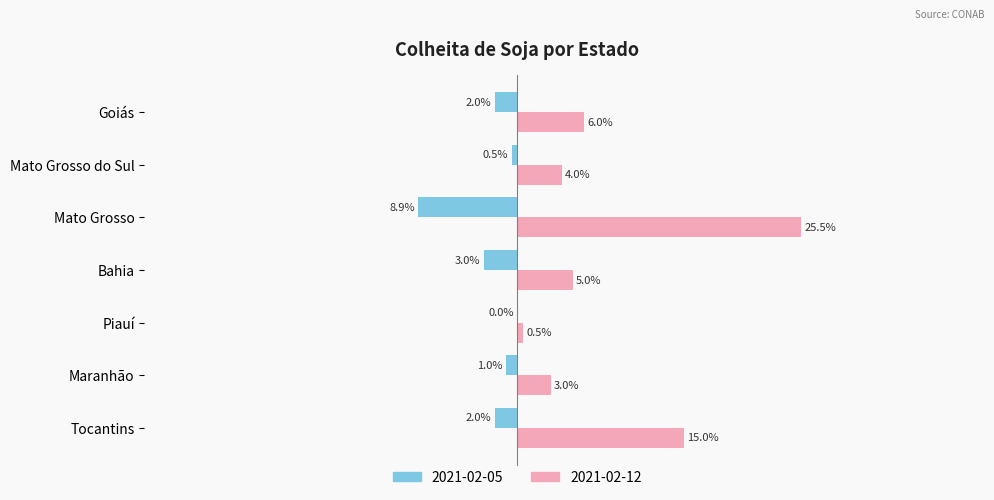

At which category is the sum across all series the highest?

Mato Grosso